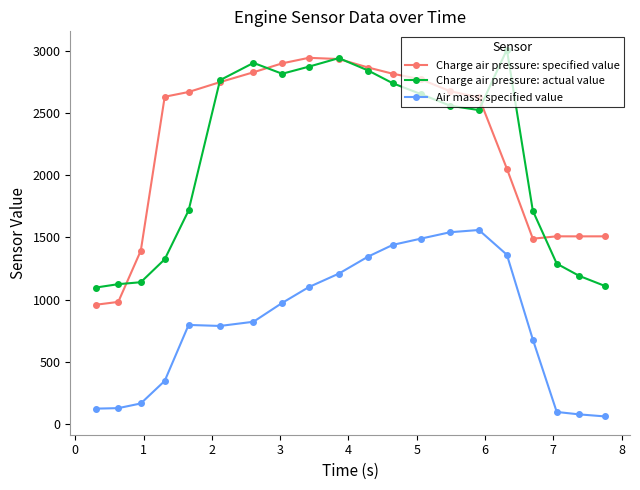

List the series in order of their peak value, highest first.

Charge air pressure: actual value, Charge air pressure: specified value, Air mass: specified value